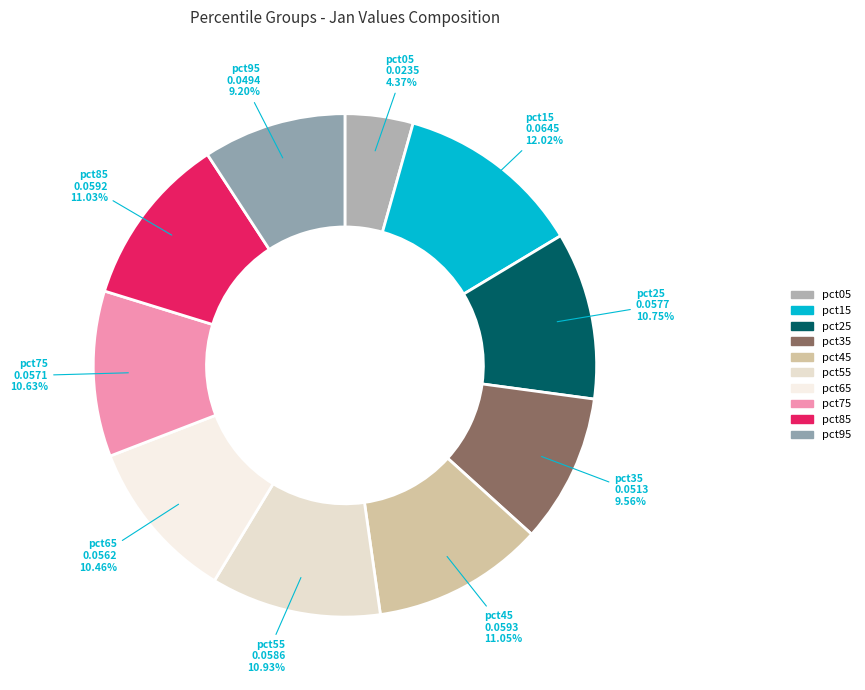

Count the number of slices in the pie.

10